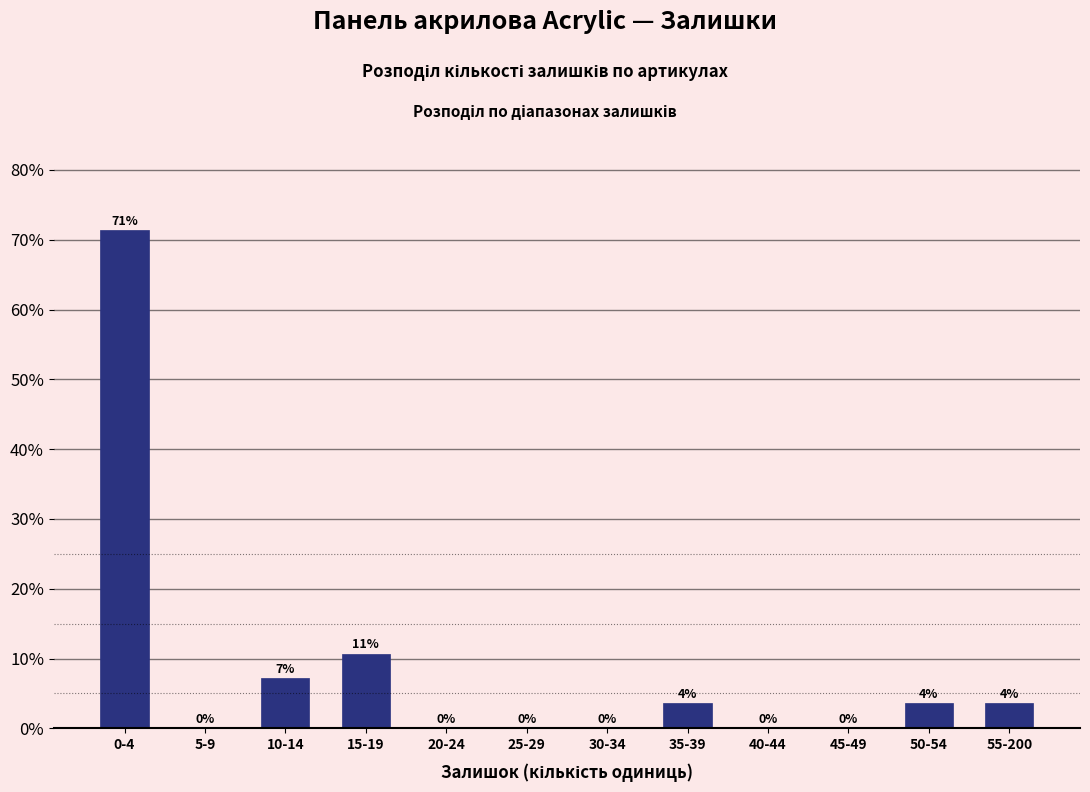

Where does the data first go above 3?

0-4